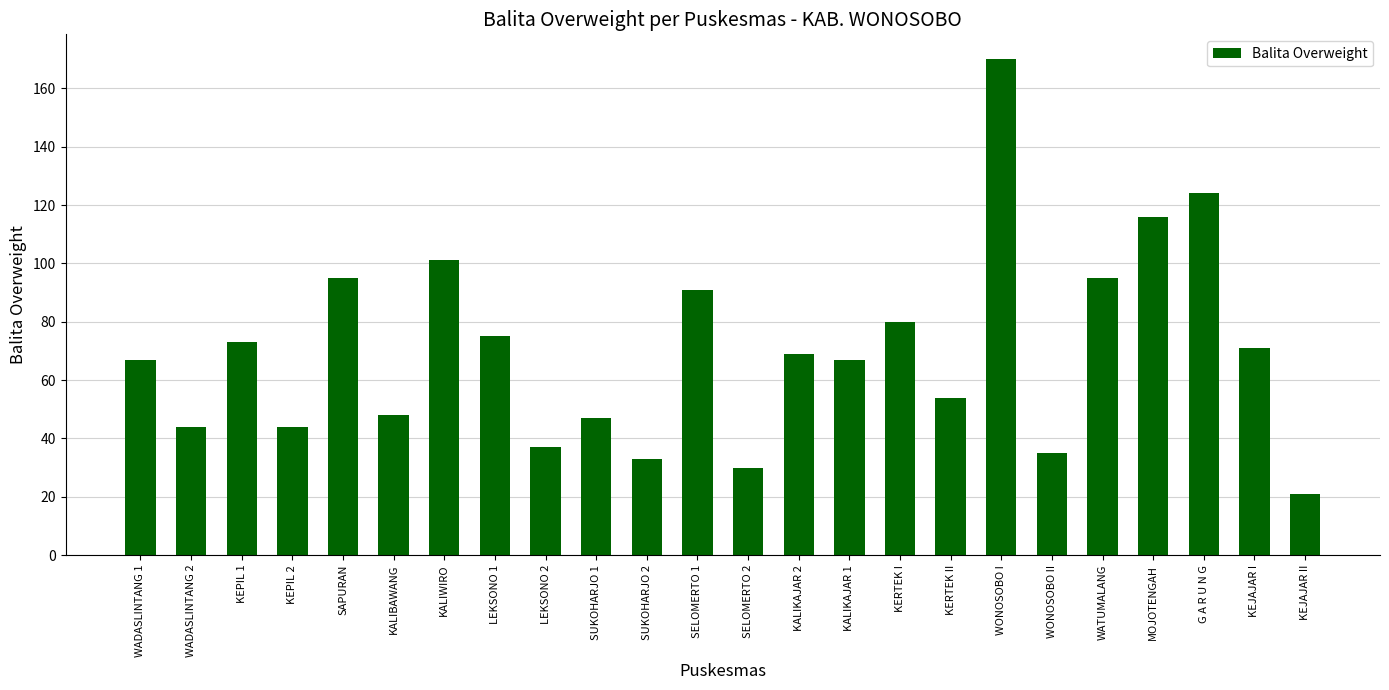

What is the value of the 19th bar from the left?

35